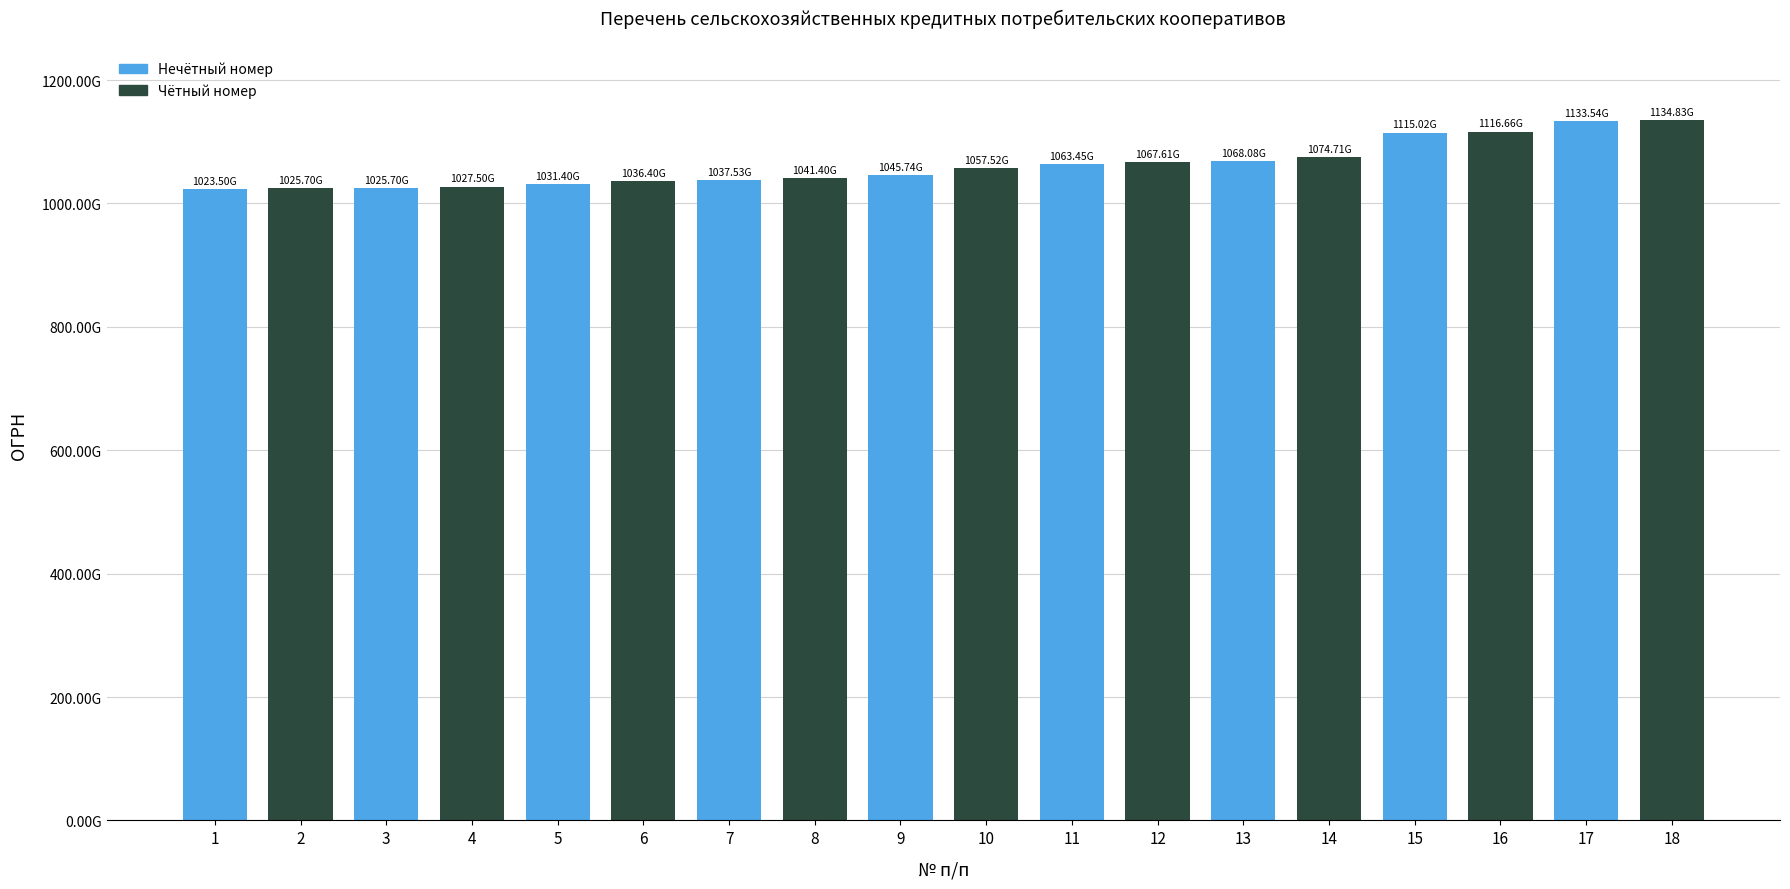

The value at 8 is 1041402041768. True or false?

True